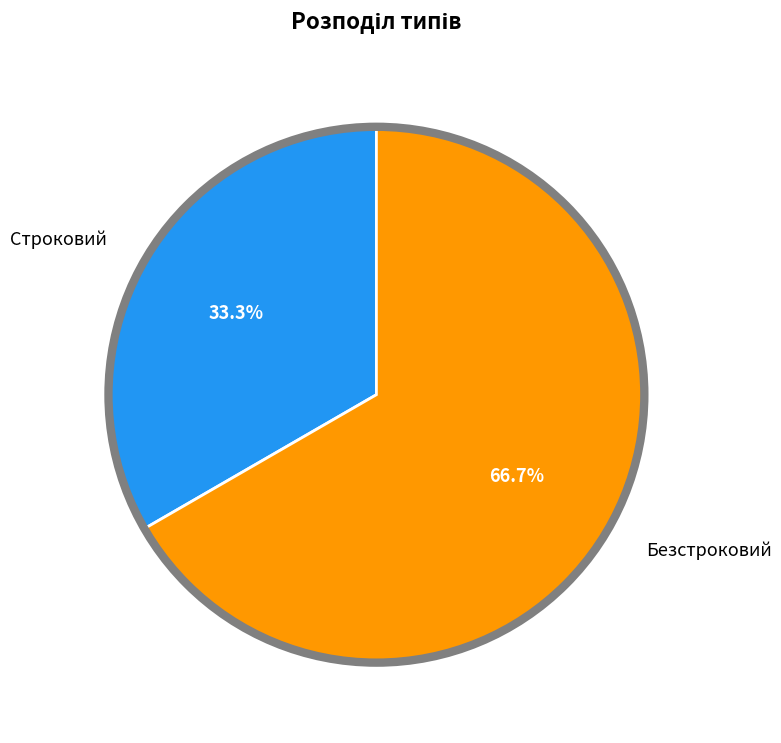

Which slice is the largest?

Безстроковий